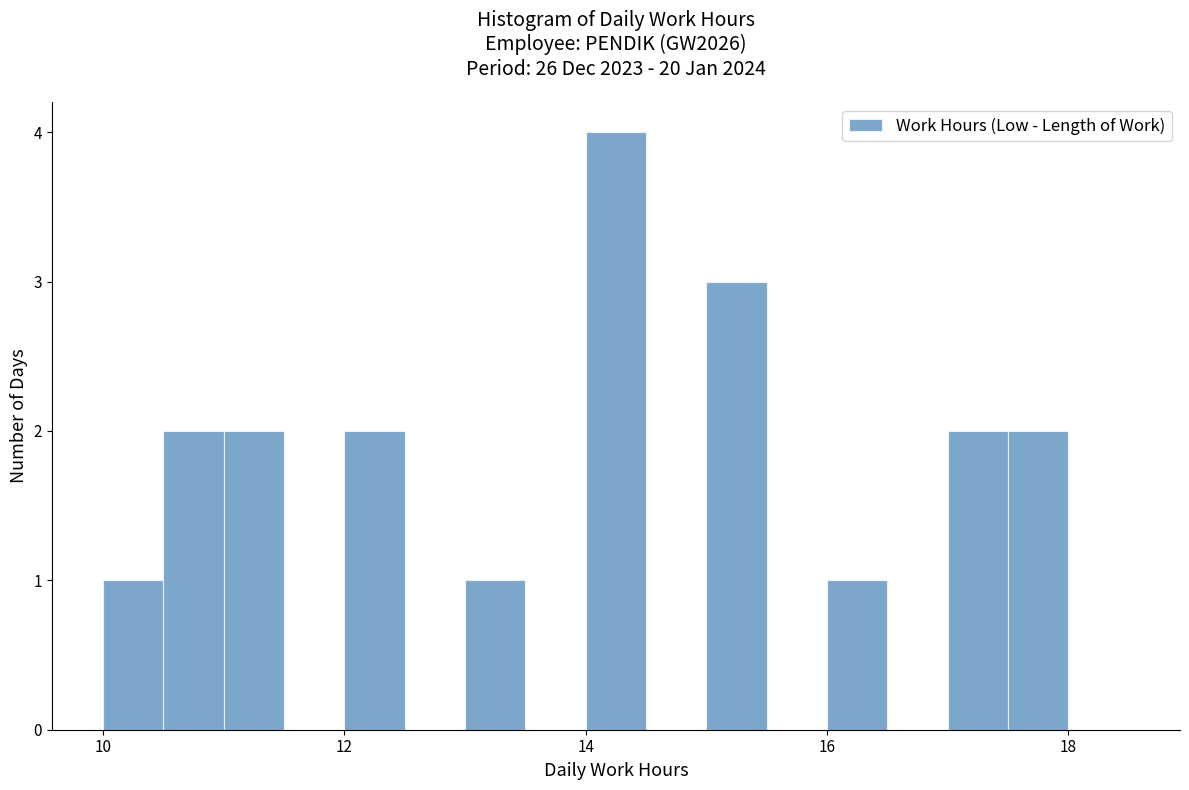

Read against the x-axis, roughly where is the centre of the tallest bar?

14.2